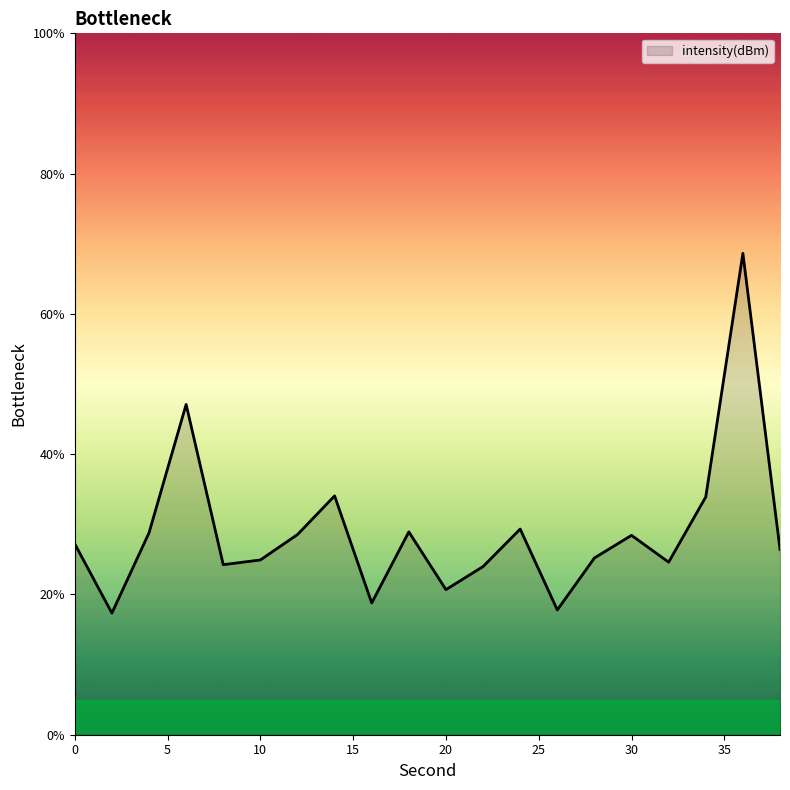

What is the maximum value shown in the chart?

68.6